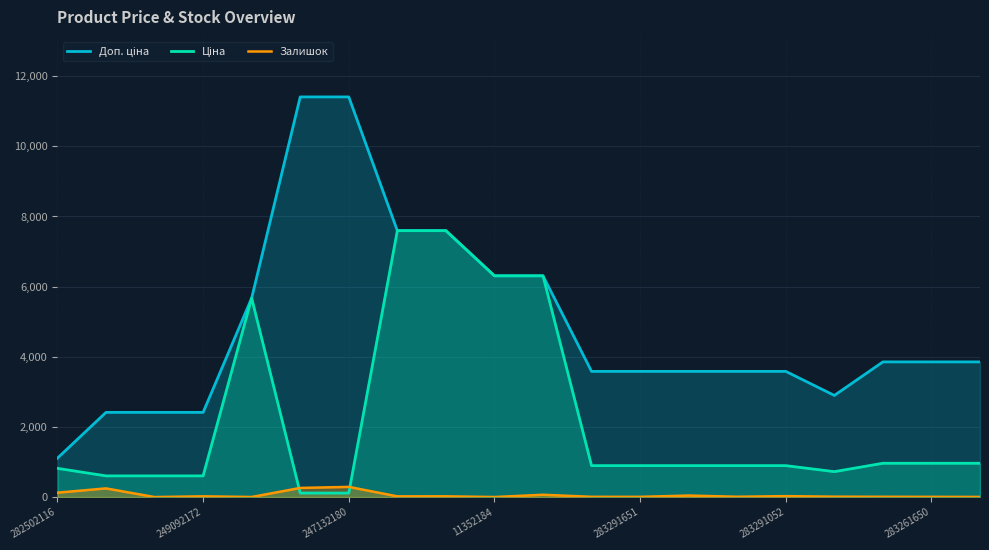

What is the label of the 15th point from the left?

14